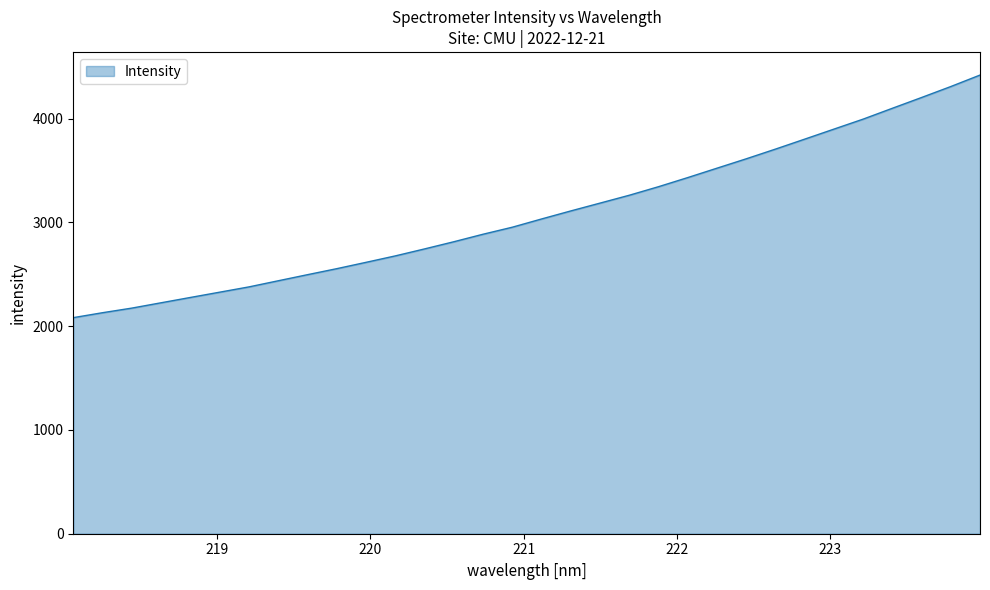

What is the minimum value shown in the chart?

2081.8